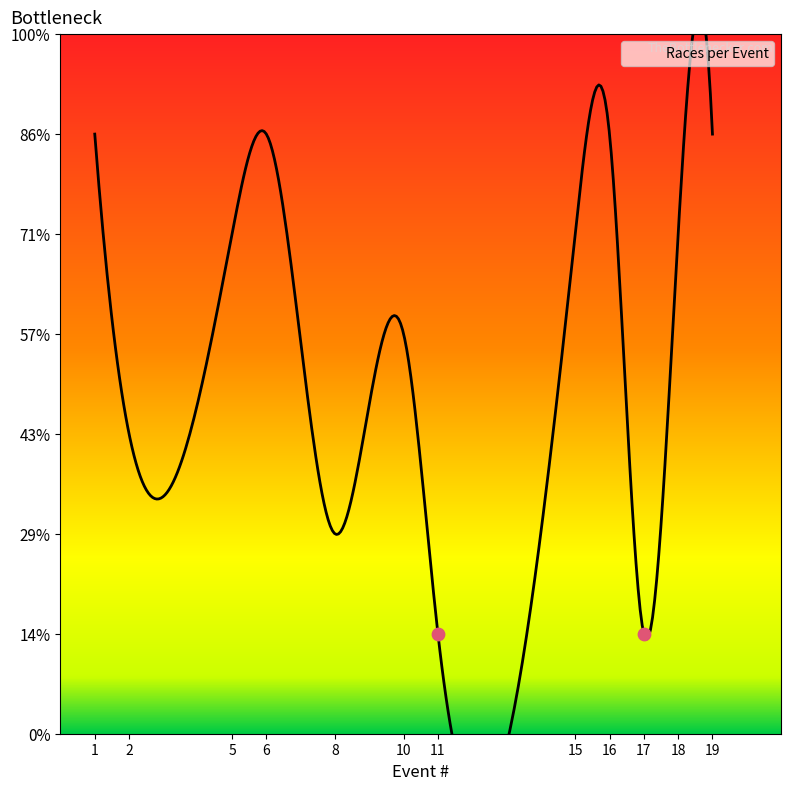

What is the change in value from 11 to 16?

+5